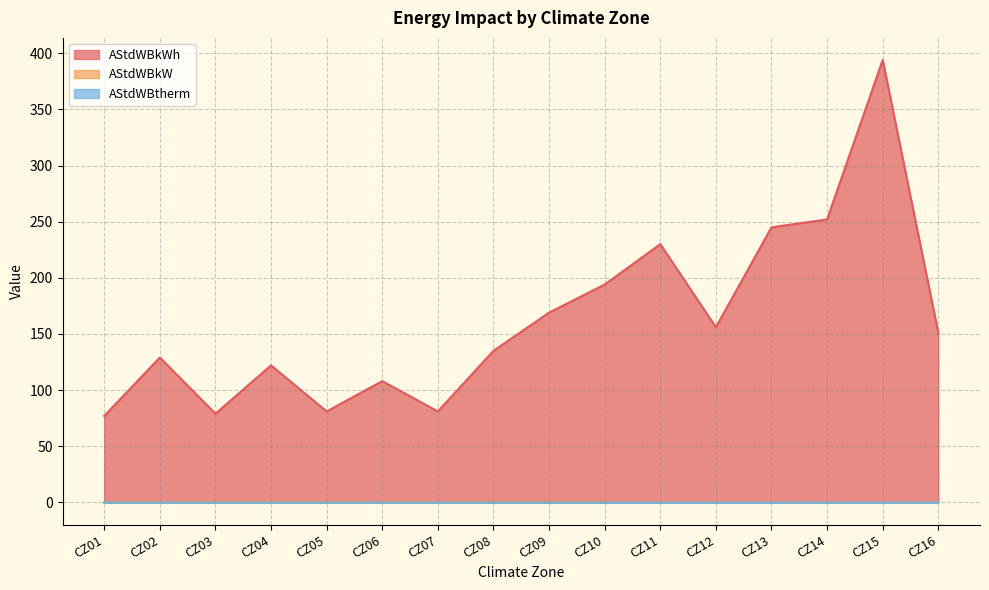

True or false: AStdWBkWh and AStdWBkW cross at least once.

False